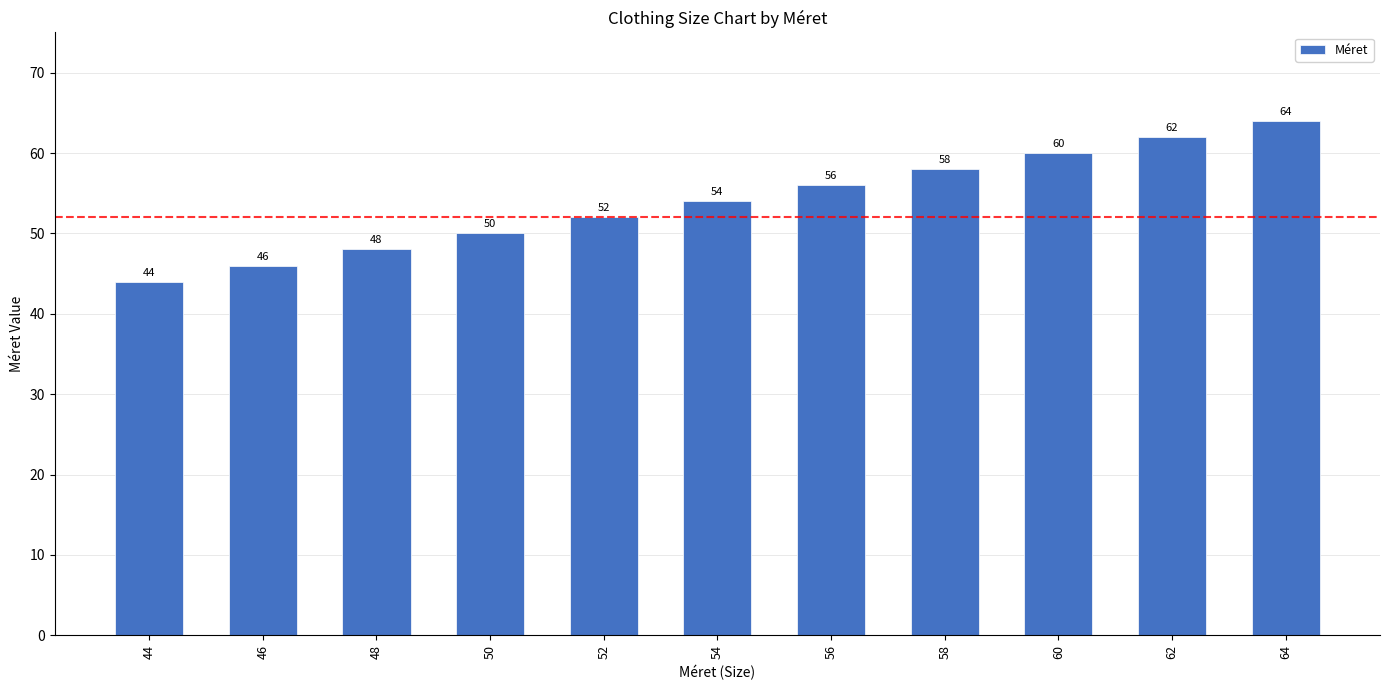

The value at 52 is 52. True or false?

True